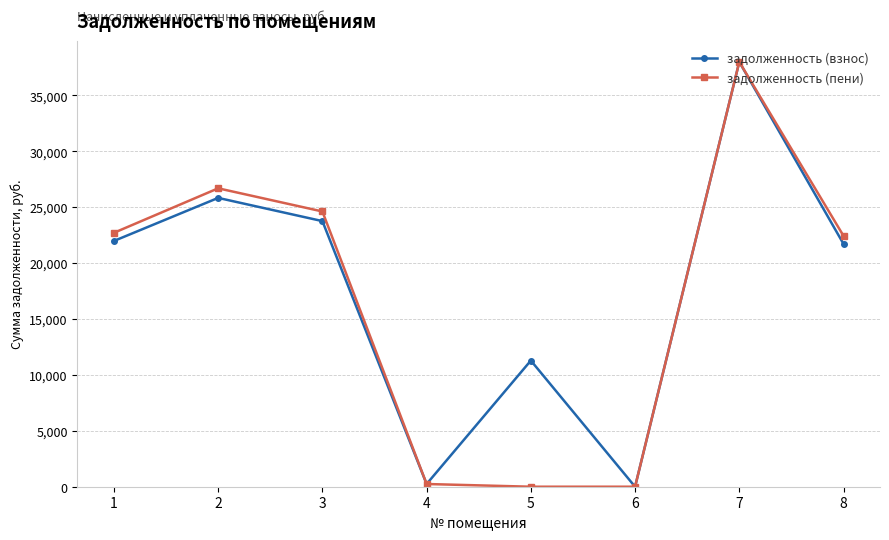

What is the value of the задолженность (пени) point at the 7th from the left?

37998.3